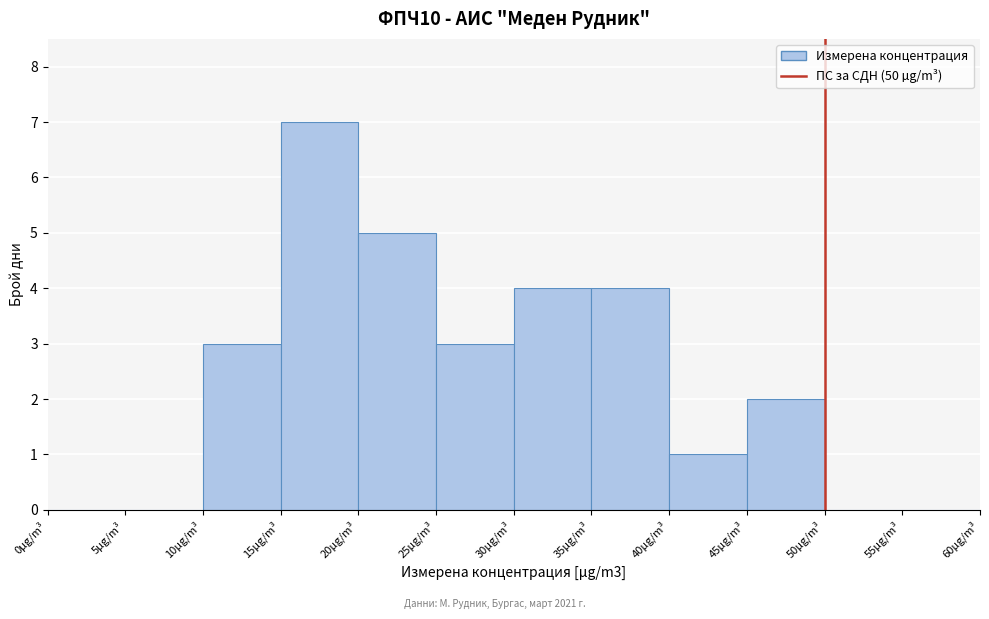

How tall is the bar that spans 45 to 50 on the x-axis? The values are not printed on the chart, so give them approximately, as read against the axis.

2